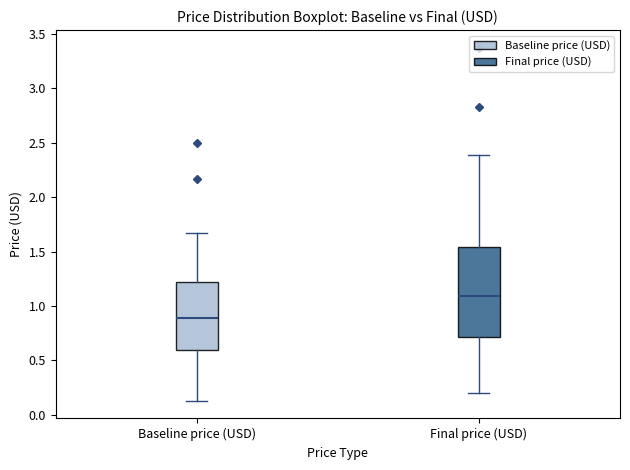

Where is the lower edge of the box for Final price (USD) on the y-axis? The values are not printed on the chart, so give them approximately, as read against the axis.

0.70